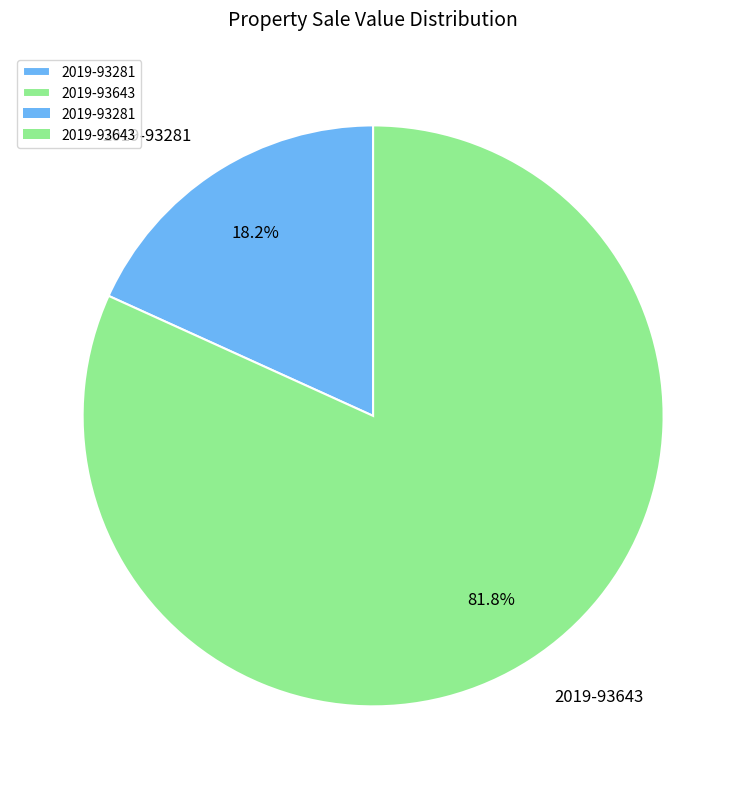

Combined, what portion of the pie is 2019-93643 and 2019-93281?

100.0%